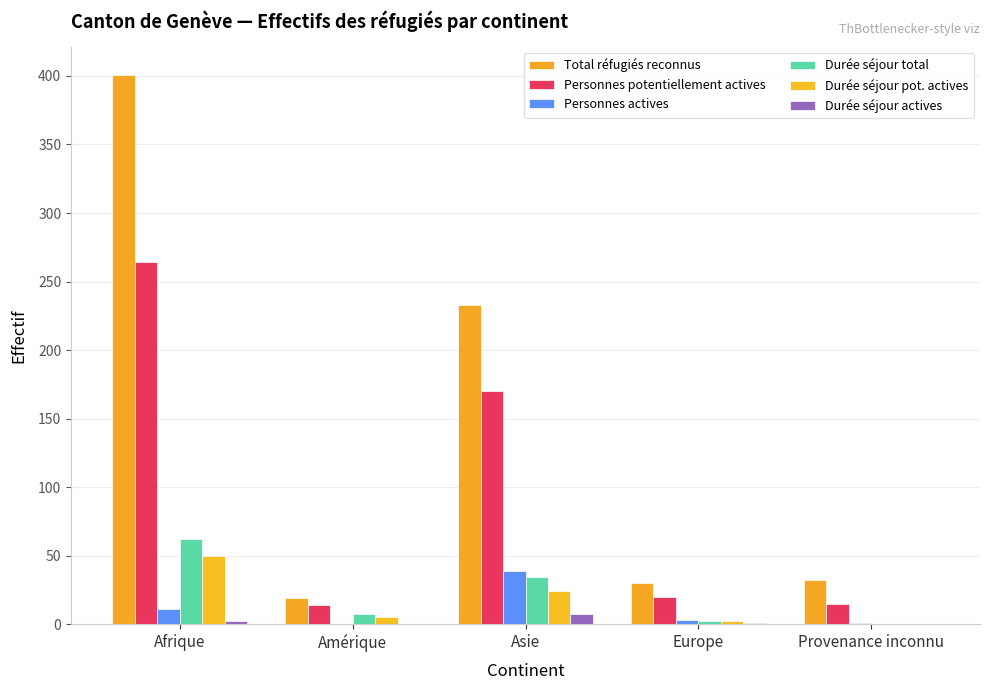

What is the approximate value of Durée séjour total at Amérique?

7